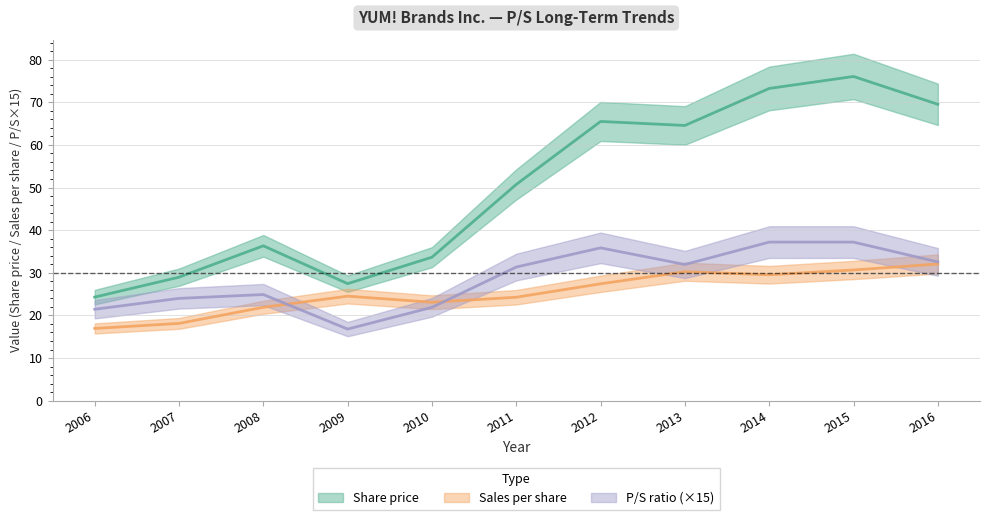

Reading left to right, list all the values displayed in this chart.

Share price: 2006=24.3	2007=29.0	2008=36.3	2009=27.4	2010=33.7	2011=50.7	2012=65.5	2013=64.6	2014=73.2	2015=76.0	2016=69.5
Sales per share: 2006=16.9	2007=18.1	2008=21.9	2009=24.5	2010=23.1	2011=24.3	2012=27.4	2013=30.2	2014=29.5	2015=30.7	2016=32.1
P/S: 2006=21.4	2007=24.0	2008=24.9	2009=16.8	2010=21.9	2011=31.3	2012=35.9	2013=31.9	2014=37.2	2015=37.2	2016=32.5